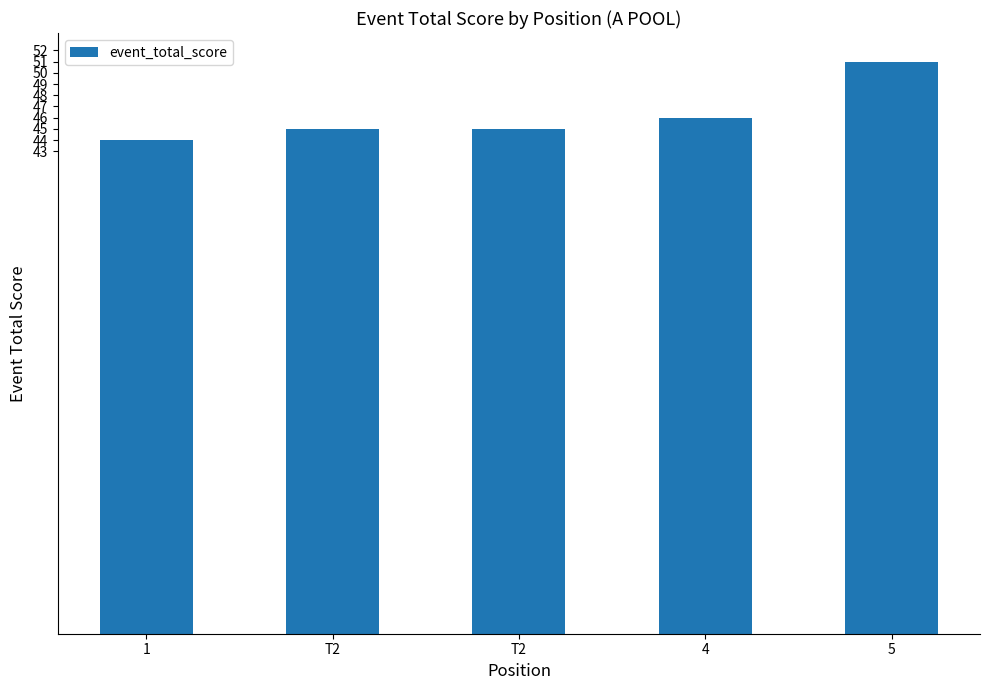

What is the difference between the values at 5 and T2?

6